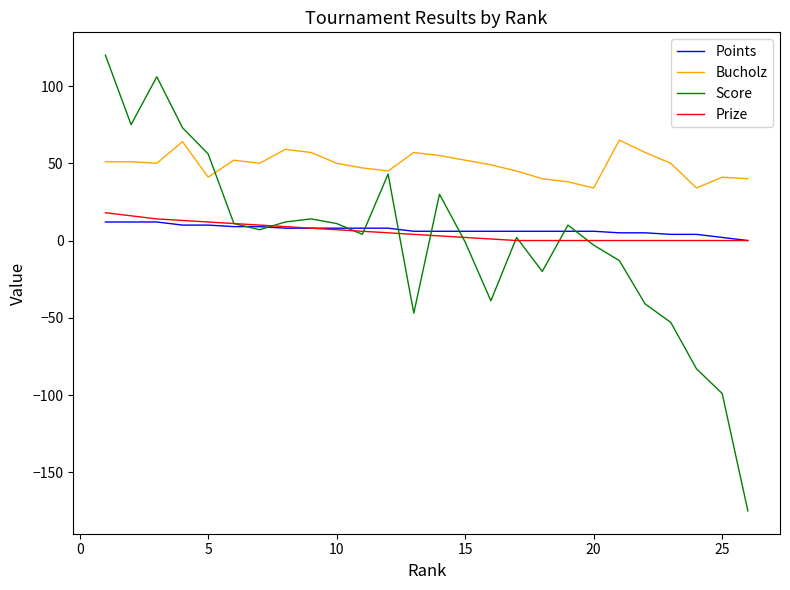

Which series has the largest total across all categories?

Bucholz